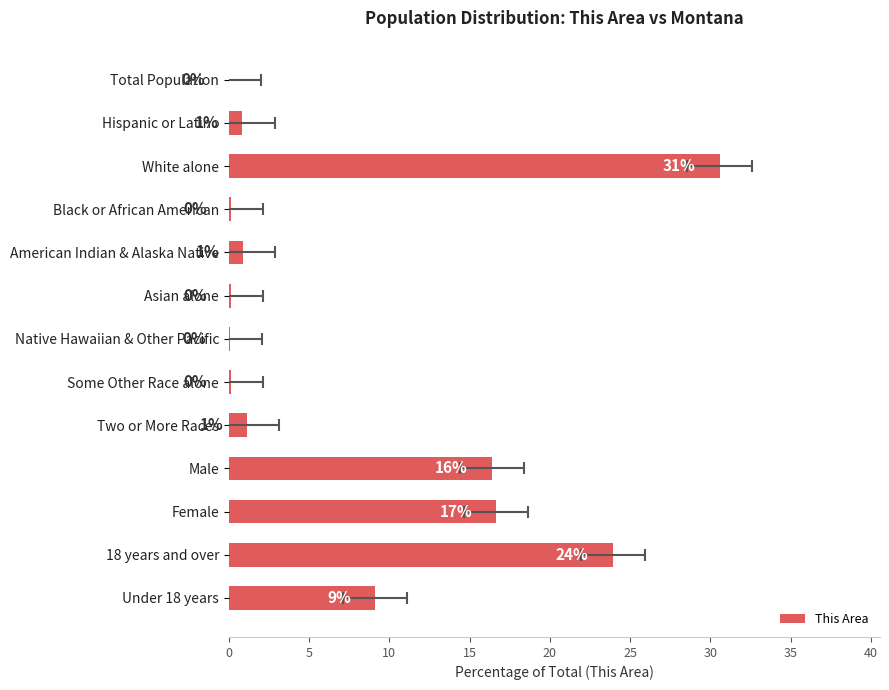

How many distinct data groups are displayed?

1